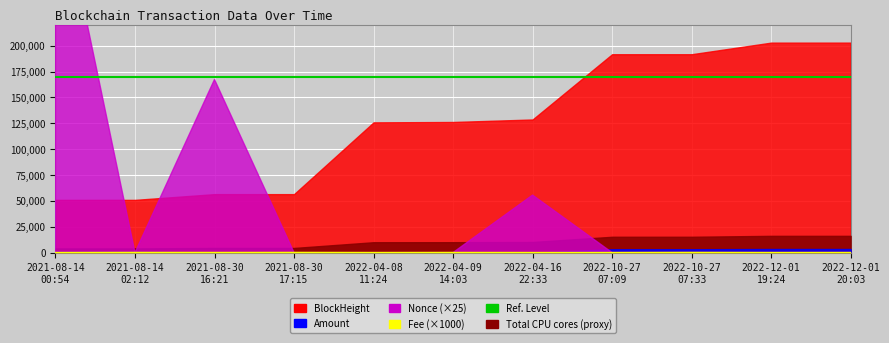

What is the value of the Nonce point at the 5th from the left?

1.0